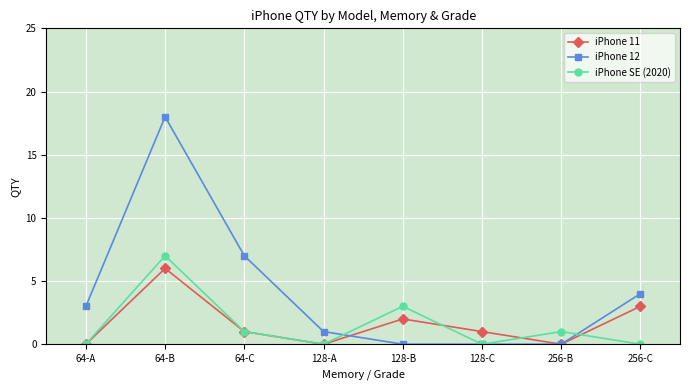

What is the value of the iPhone 12 point at the 2nd from the left?

18